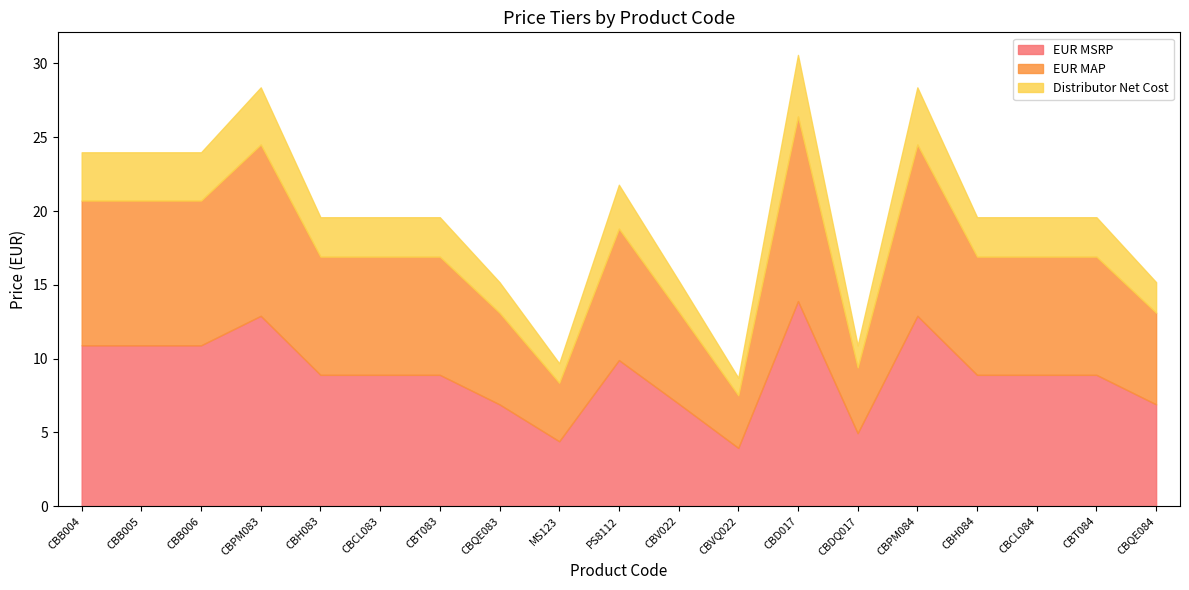

What is the difference between the maximum and minimum values in the EUR MSRP series?

9.9